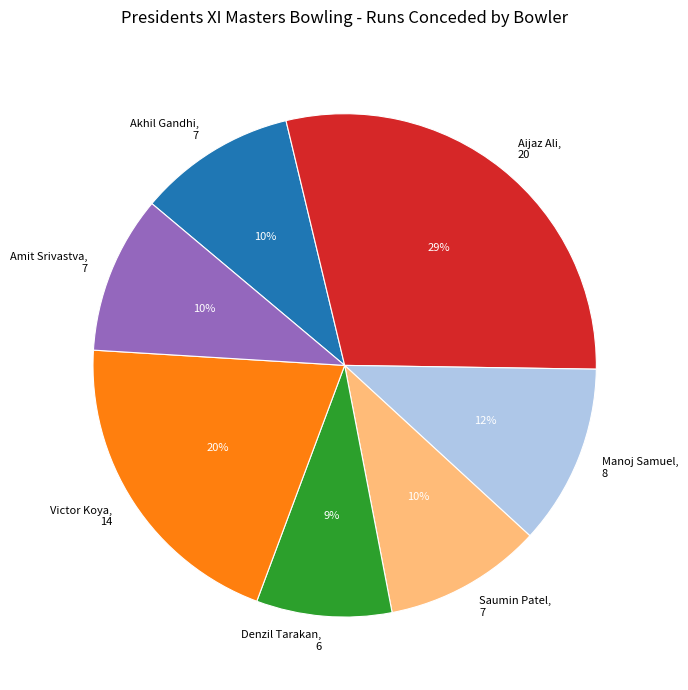

Is it true that Denzil Tarakan is 9% of the pie?

True